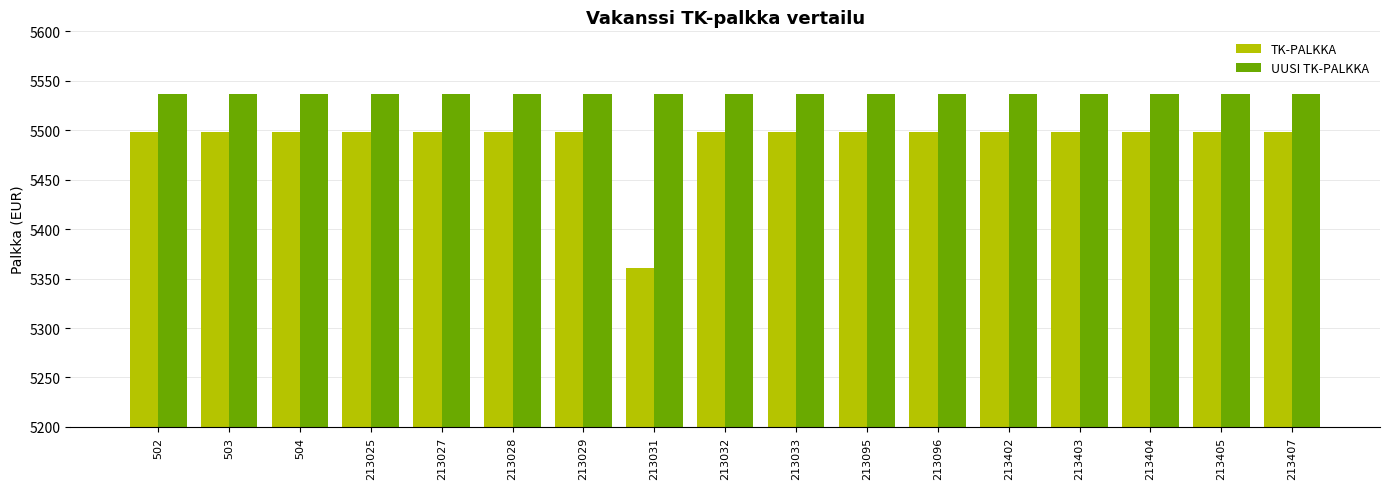

How many bars are there in total?

34